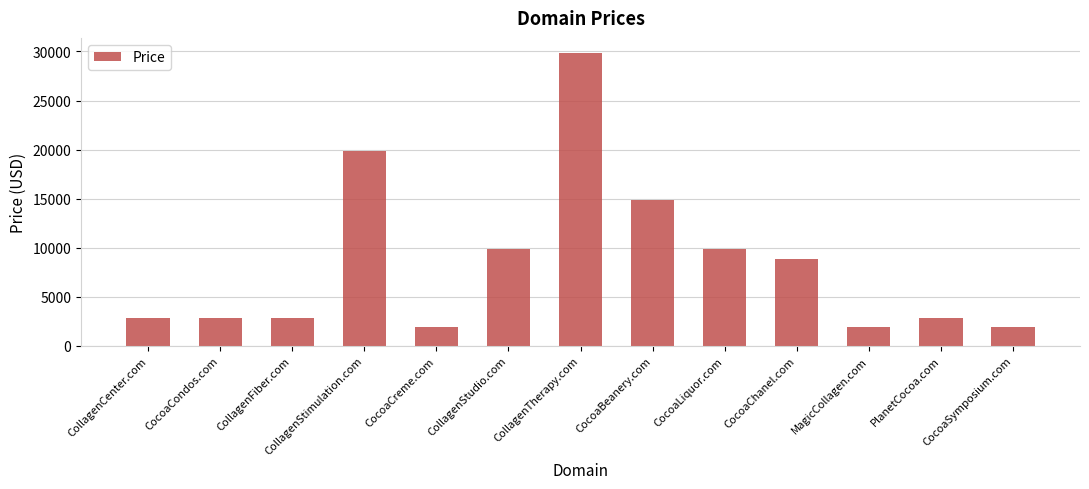

Does the chart contain stacked bars?

No